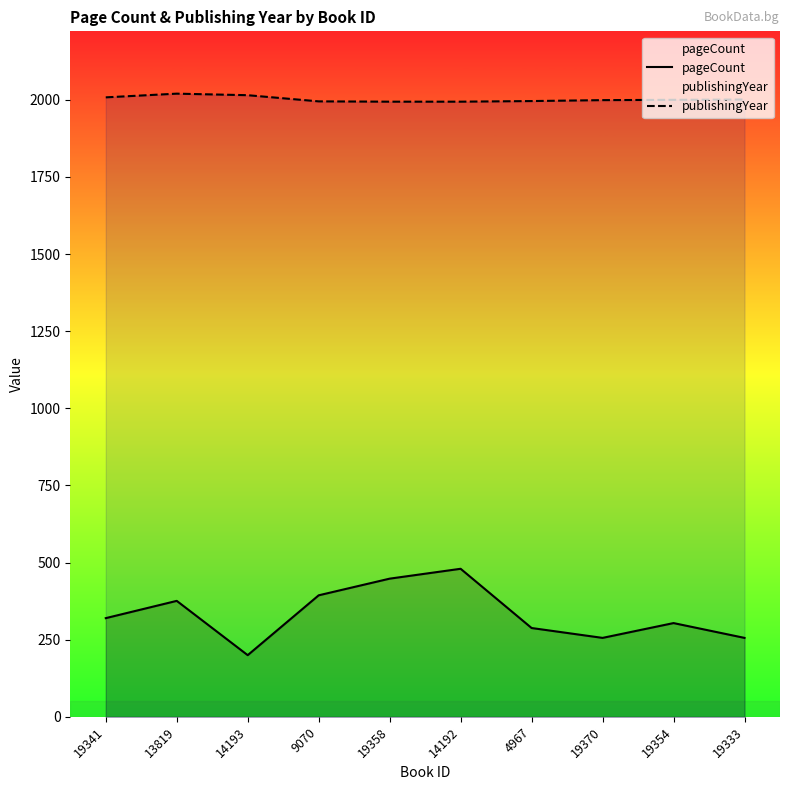

Does the chart have visible grid lines?

No